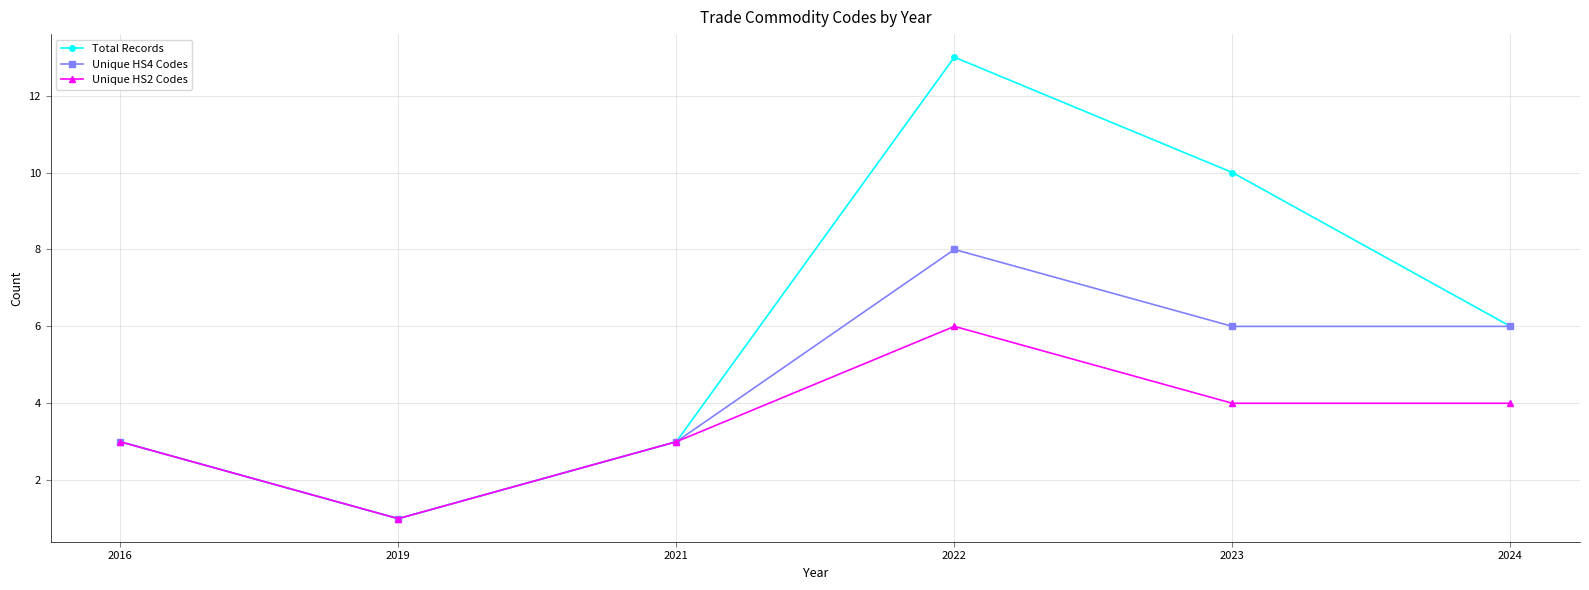

At which category does Unique HS2 Codes reach its first local valley?

2019